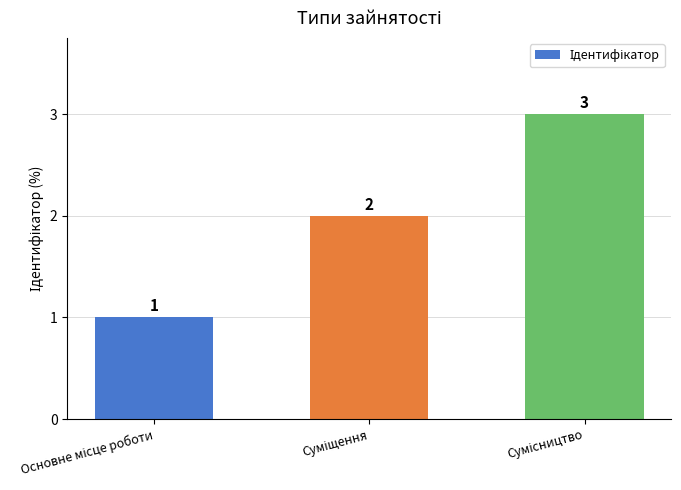

What is the value of the 1st bar from the left?

1